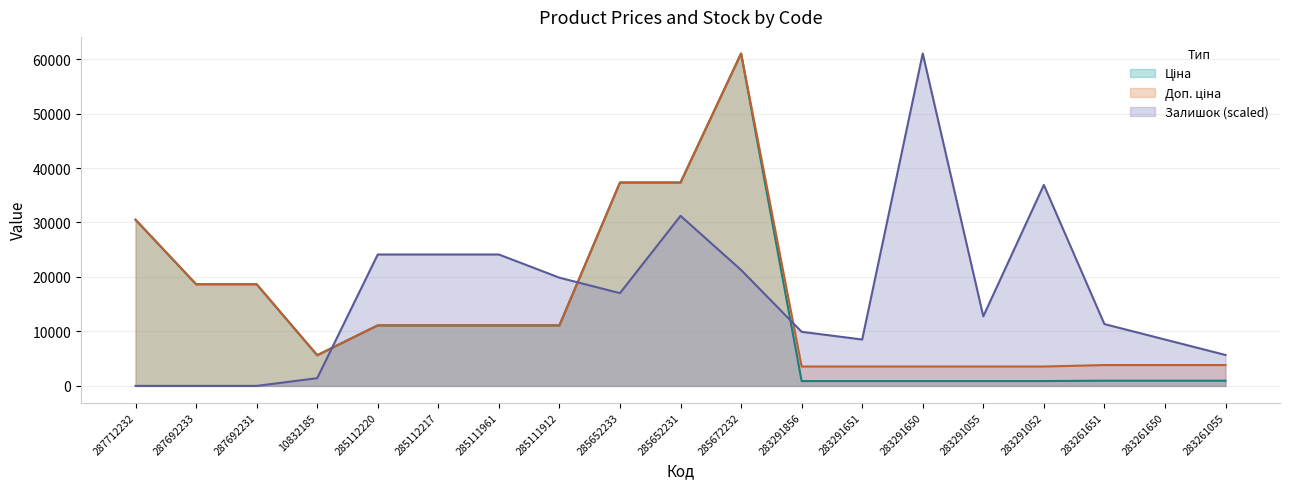

How many values in the Доп. ціна series are below 11113?

9